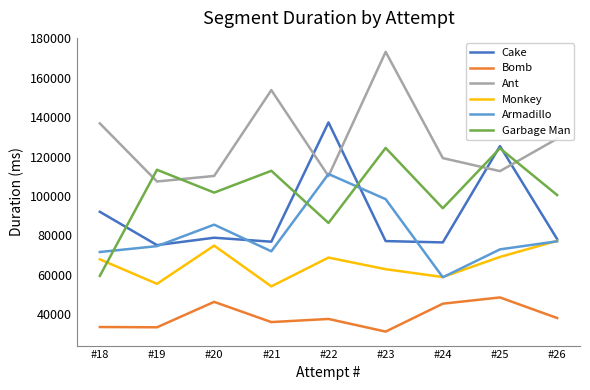

Which series has the largest total across all categories?

Ant